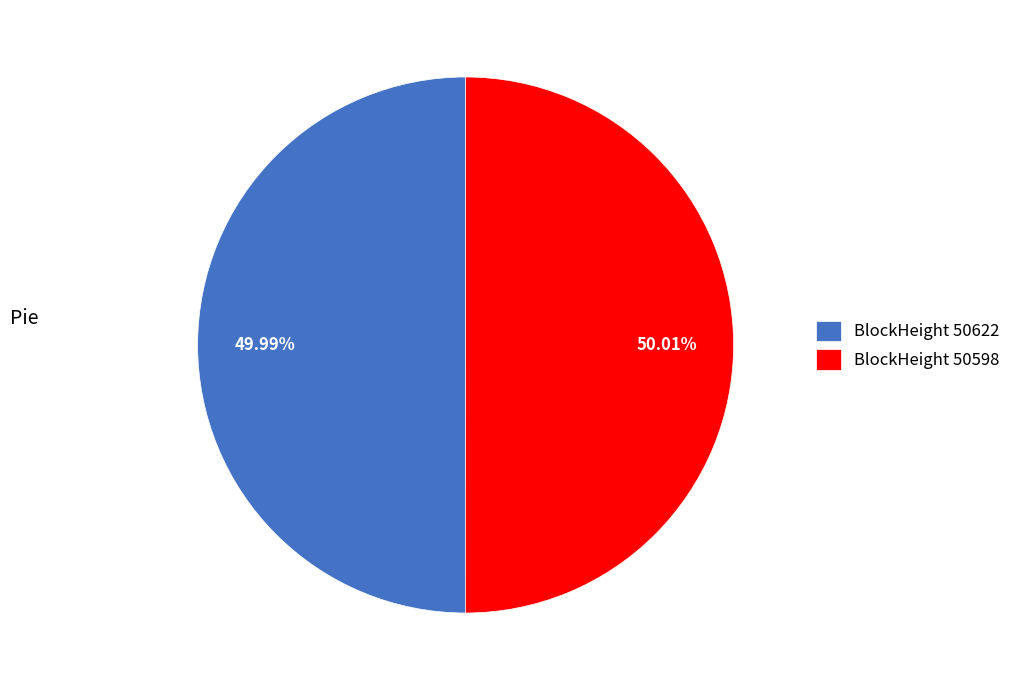

Approximately how many times larger is the value at BlockHeight 50598 compared to BlockHeight 50622?

1.0